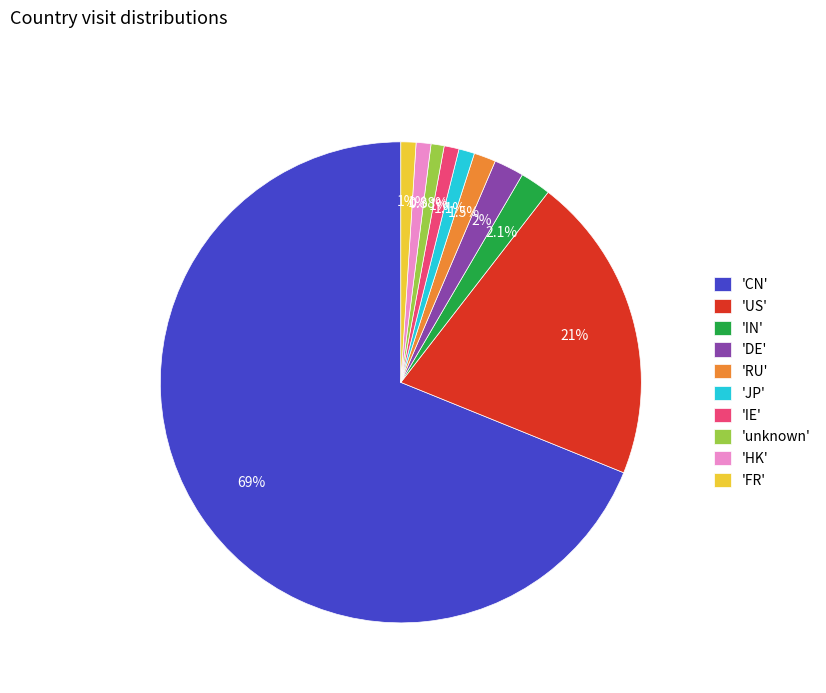

Do 'IN' and 'JP' together represent more than half of the pie?

No